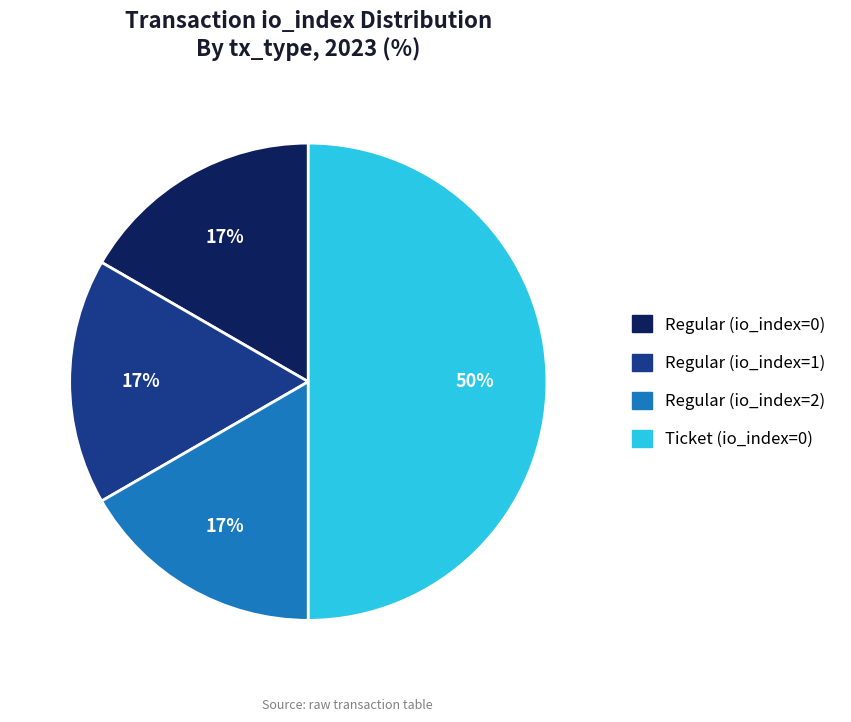

Combined, do Regular (io_index=0) and Regular (io_index=2) account for over 50%?

No